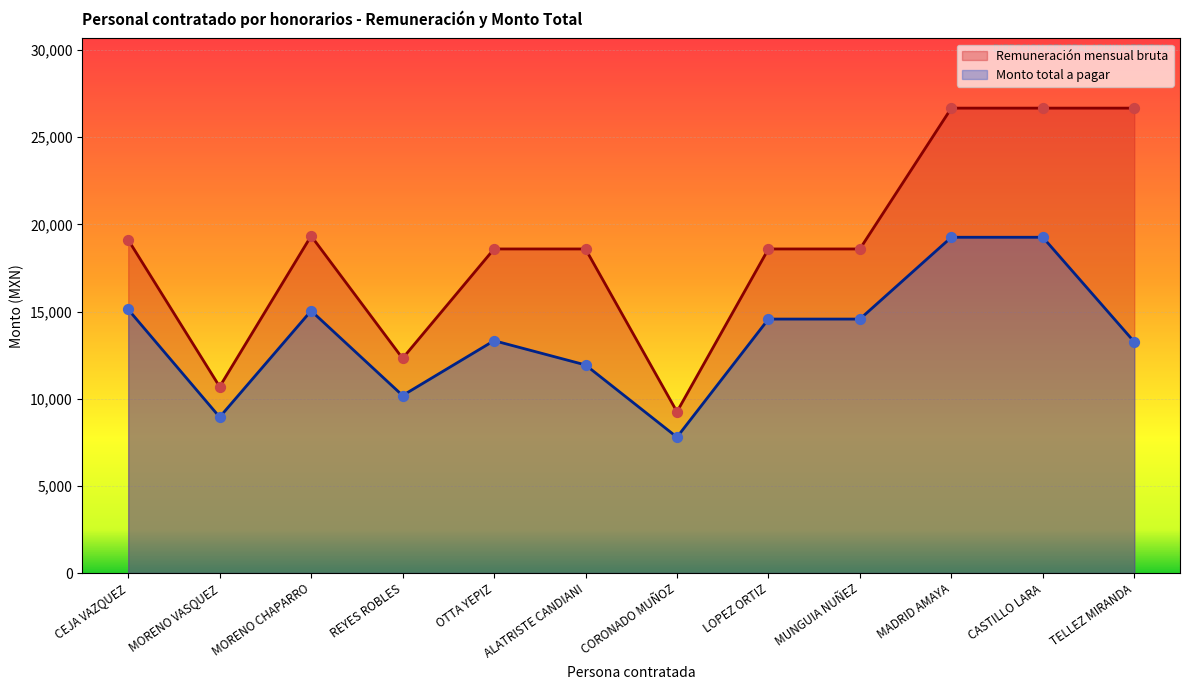

Which series contains the lowest Y value?

Monto total a pagar